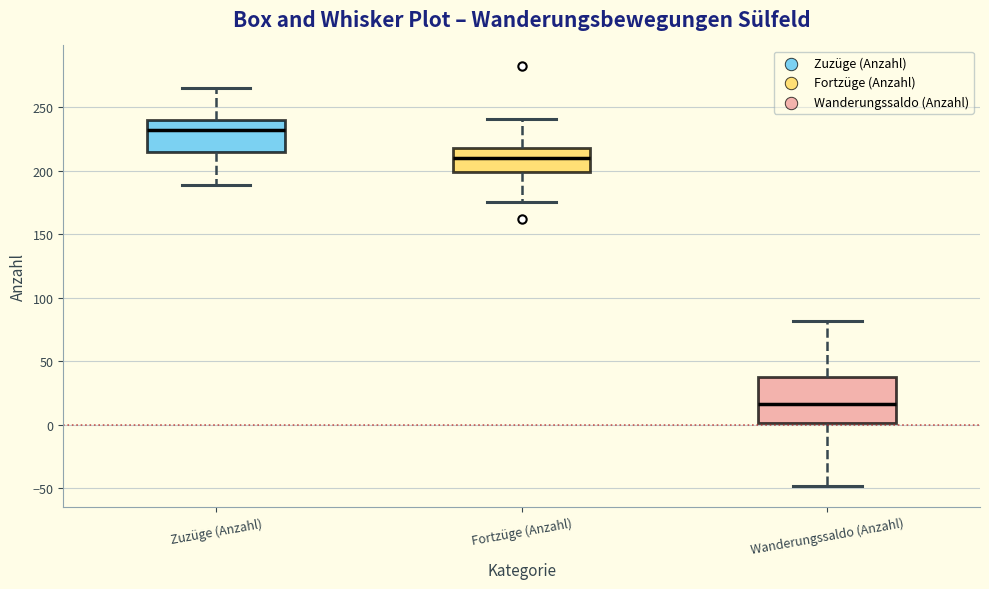

Where does the lower whisker of the box for Zuzüge (Anzahl) end on the y-axis? The values are not printed on the chart, so give them approximately, as read against the axis.

190